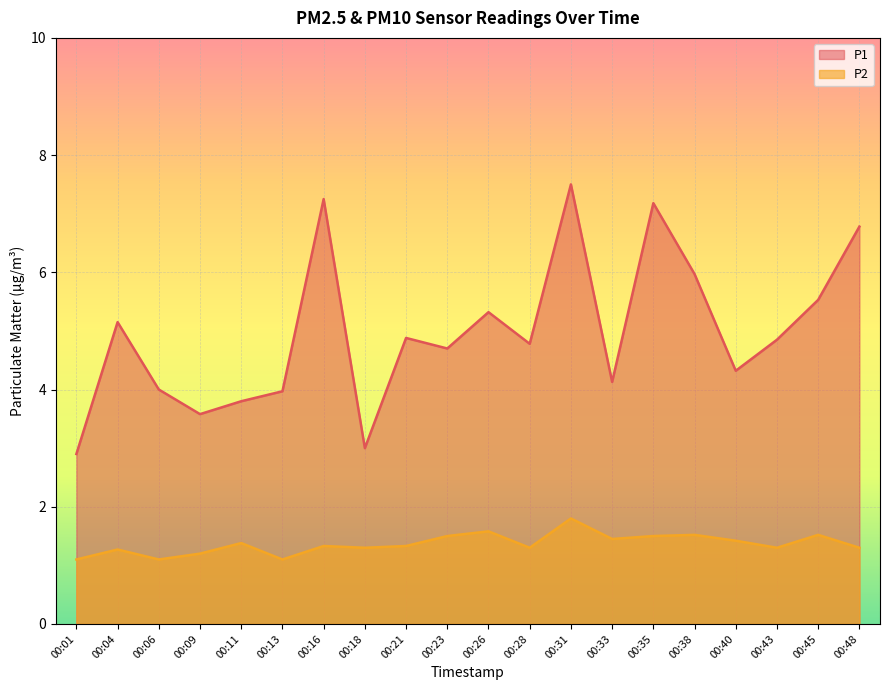

What is the greatest value displayed?

7.5